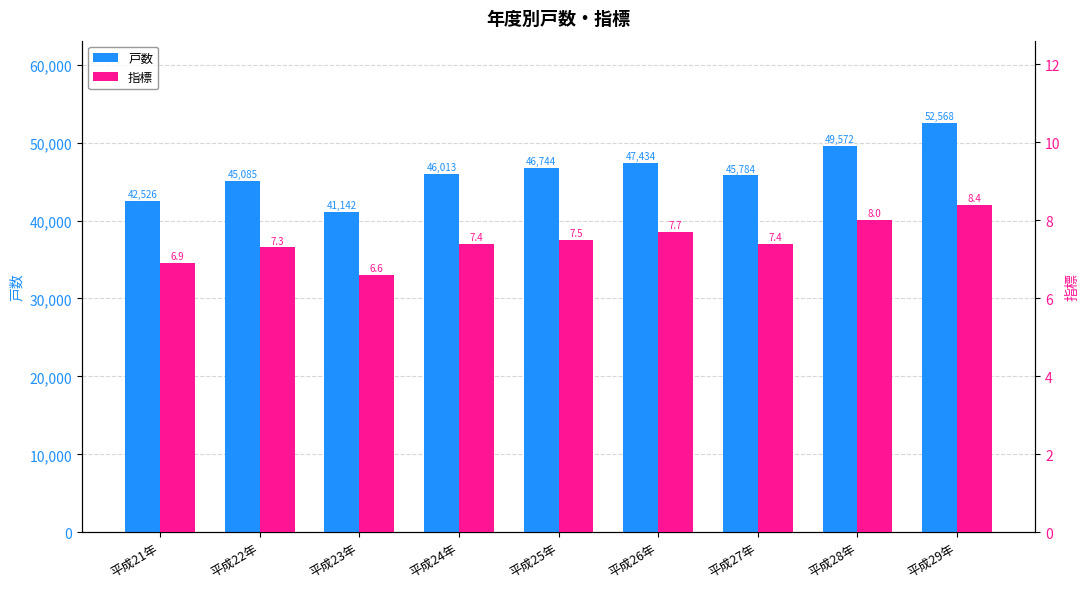

What is the sum of all 指標 values?

67.2